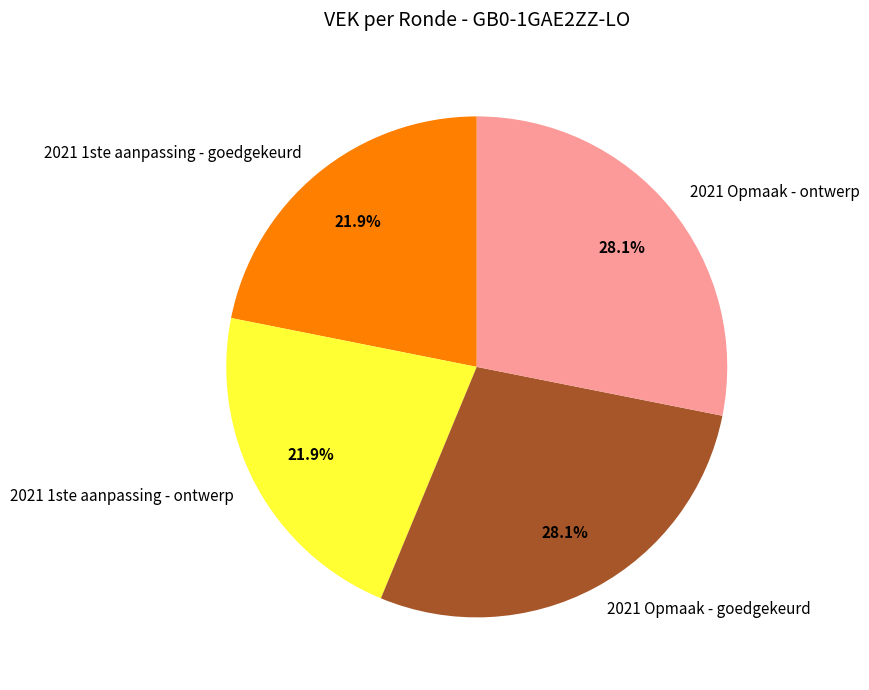

What is the ratio of the value at 2021 1ste aanpassing - ontwerp to the value at 2021 Opmaak - goedgekeurd?

0.8